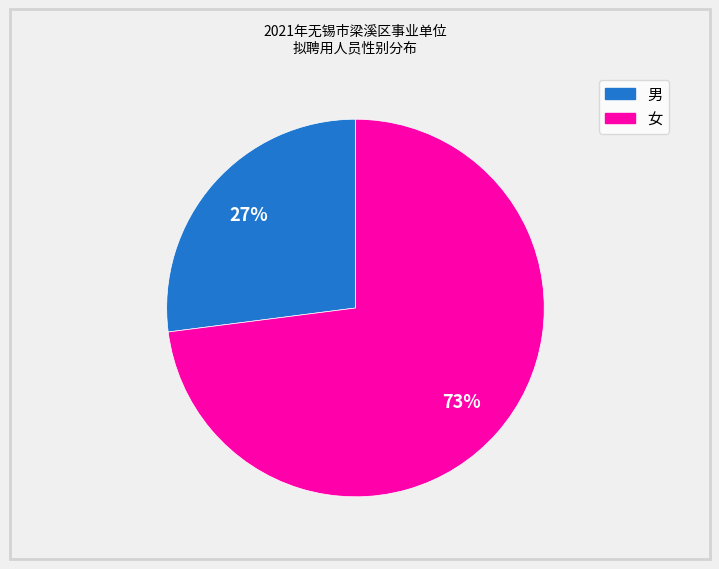

Approximately how many times larger is the value at 女 compared to 男?

2.7